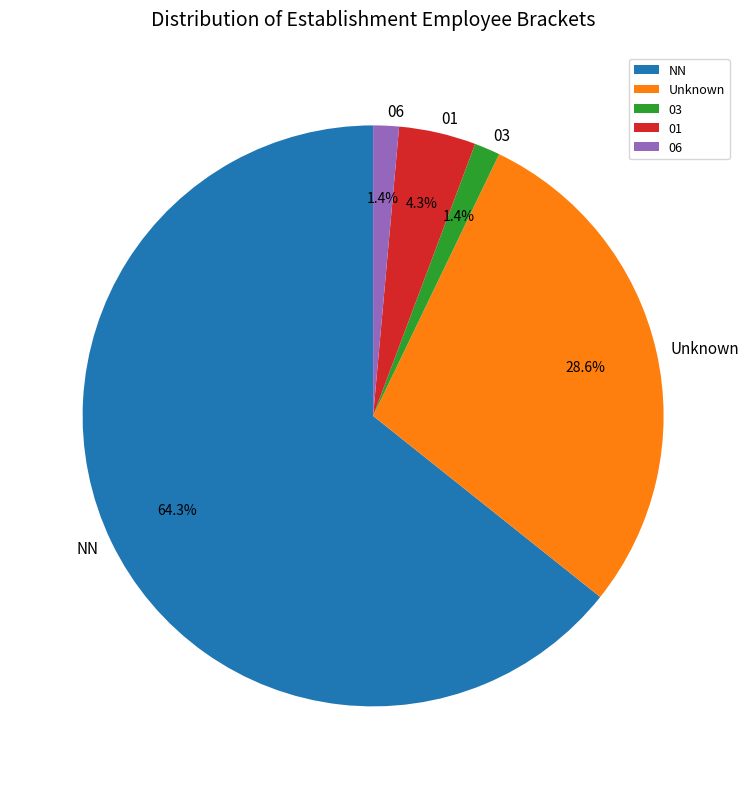

What portion of the pie excludes 01?

95.7%